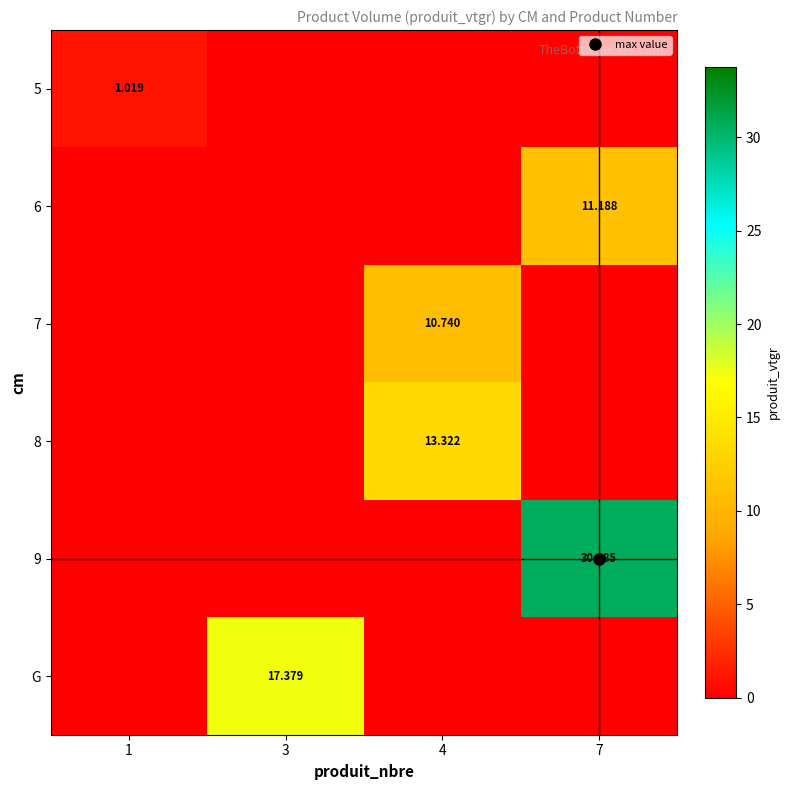

What is the difference between the maximum and minimum values in the 5 series?

1.0